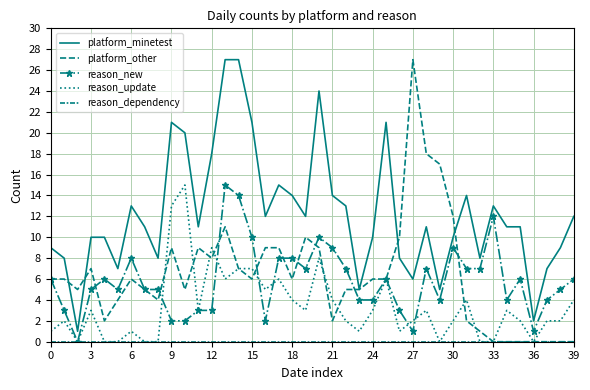

At which label is platform_other closest to 13?

30